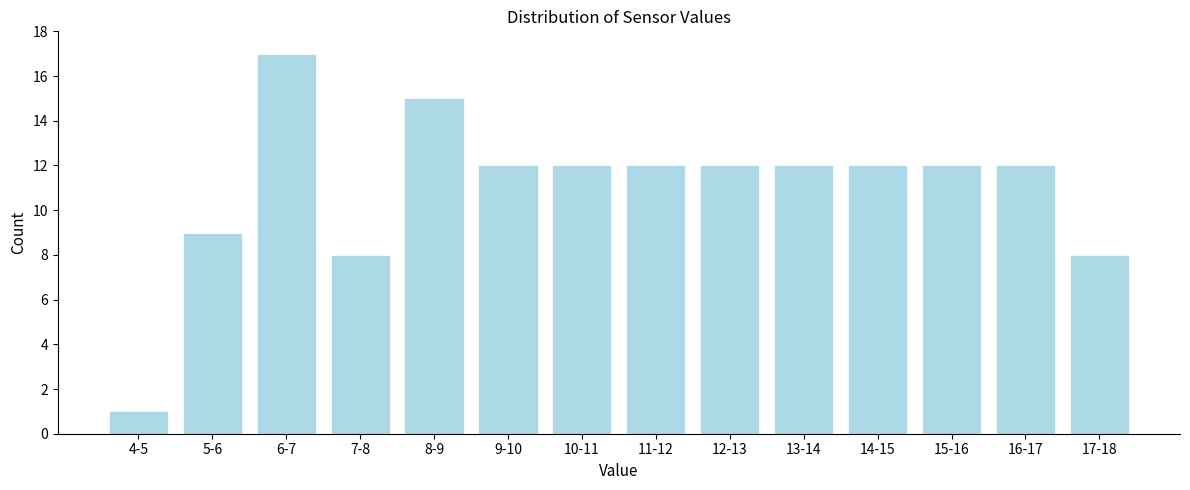

Reading right to left, what are all the values shown in this chart?

8	12	12	12	12	12	12	12	12	15	8	17	9	1